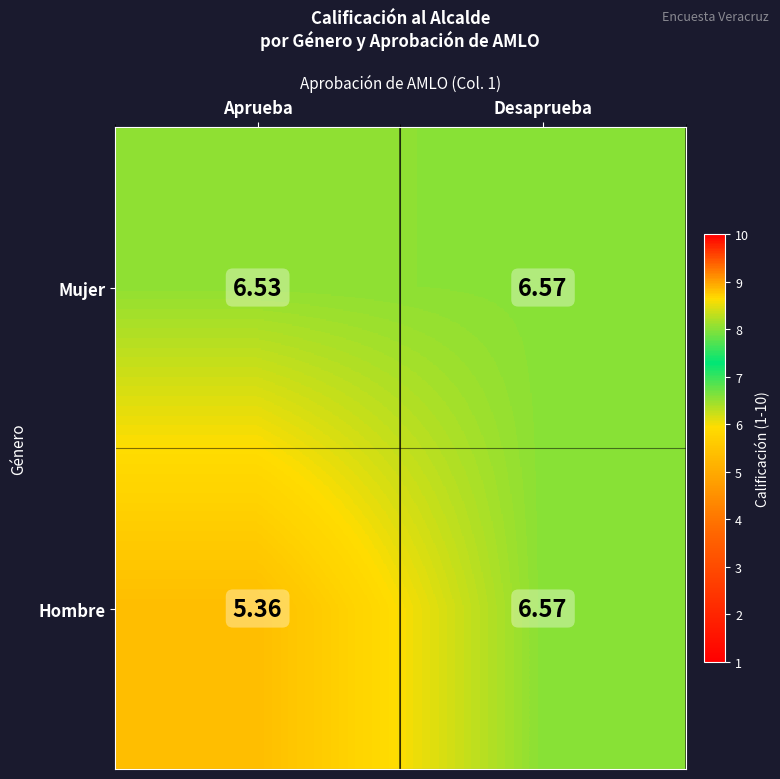

Rank the series at Aprueba from lowest to highest value.

Hombre, Mujer